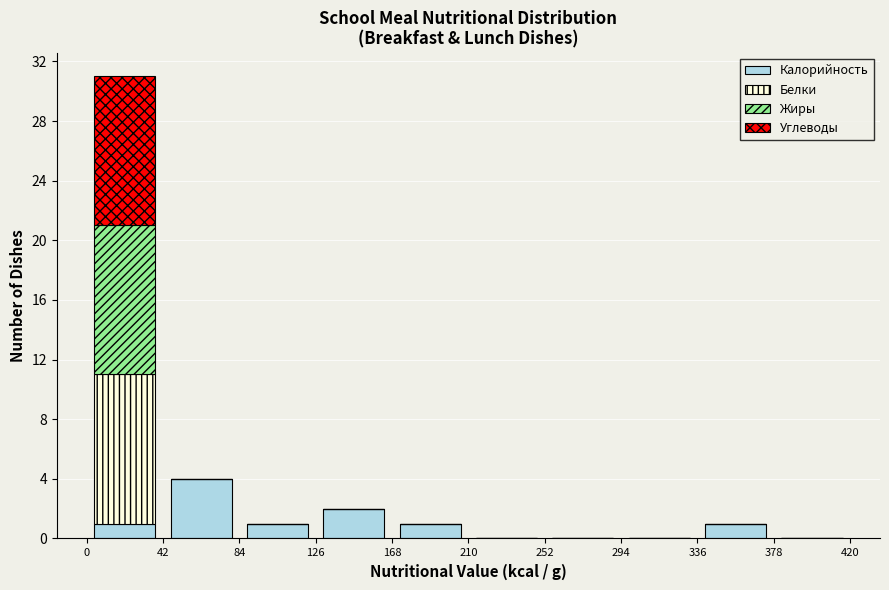

What is the total height of the stacked bar covering 168 to 210 on the x-axis? The values are not printed on the chart, so give them approximately, as read against the axis.

1